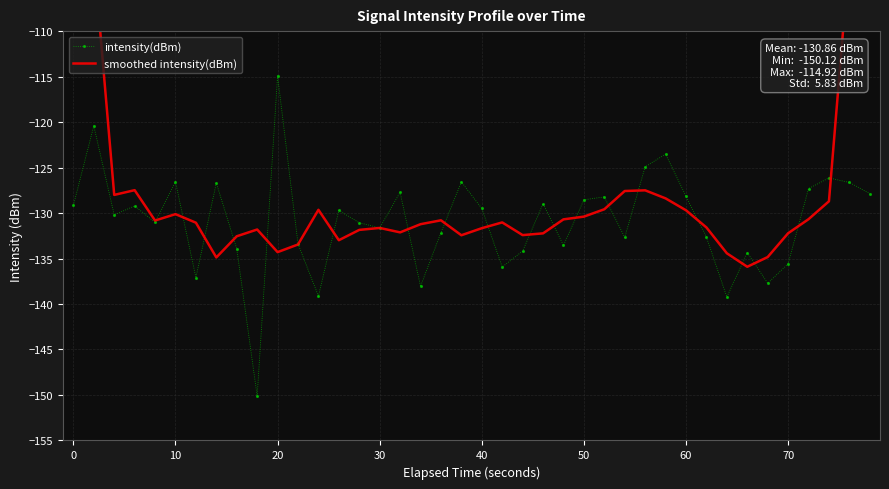

How many interior local valleys does the smoothed intensity(dBm) series have?

9